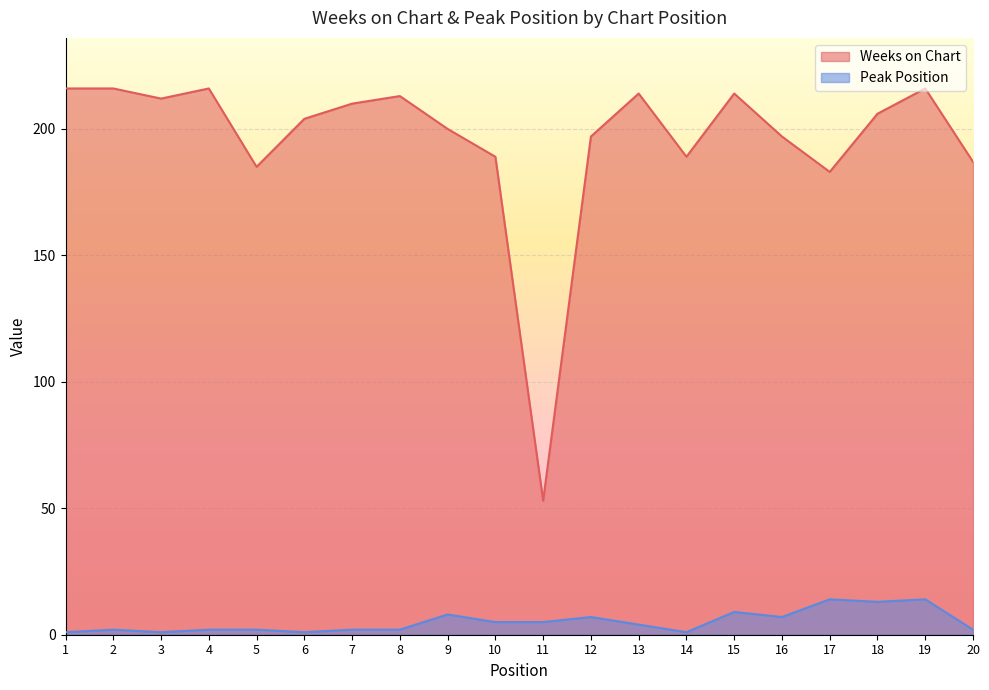

Reading left to right, list all the values displayed in this chart.

Weeks on Chart: 216	216	212	216	185	204	210	213	200	189	53	197	214	189	214	197	183	206	216	187
Peak Position: 1	2	1	2	2	1	2	2	8	5	5	7	4	1	9	7	14	13	14	2